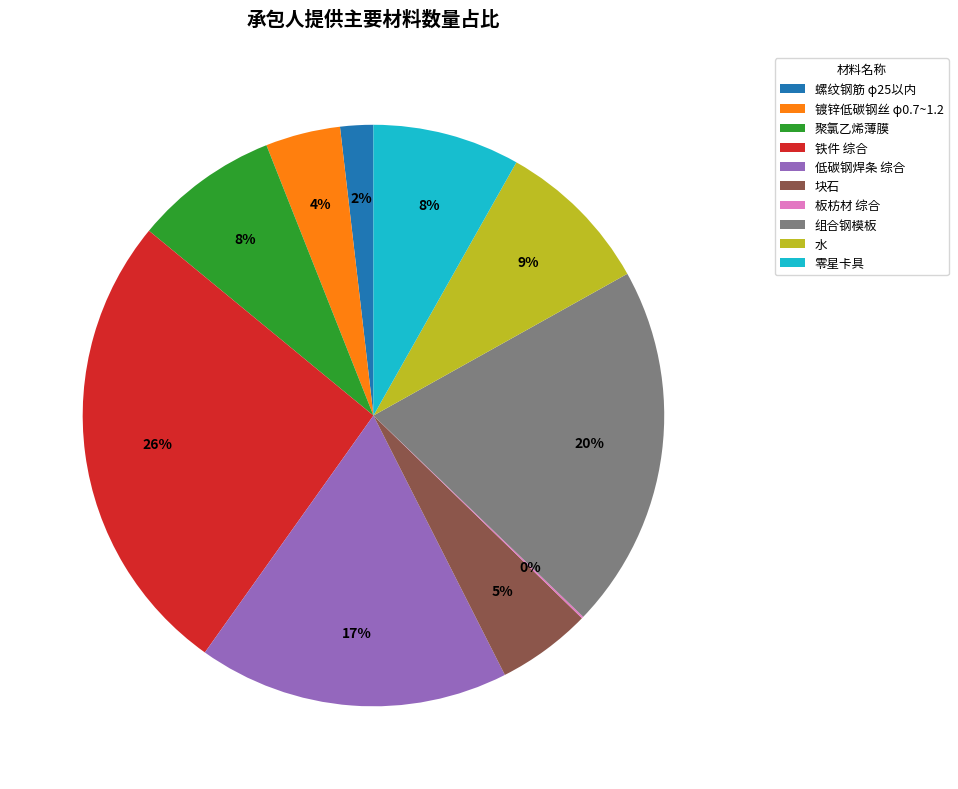

Which slice is the largest?

铁件 综合